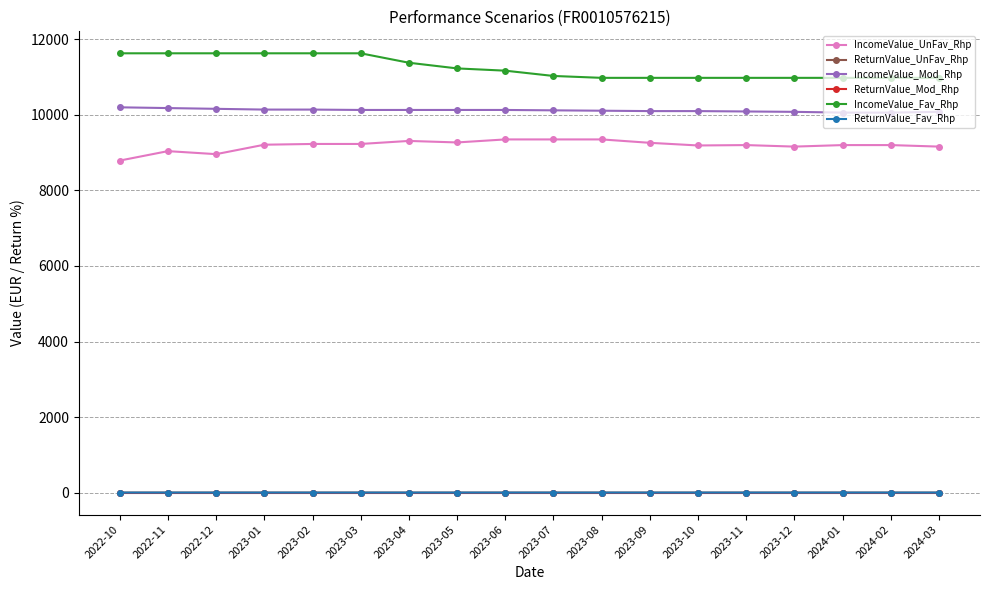

Is the value of ReturnValue_Fav_Rhp at 2023-09 greater than the value of IncomeValue_Mod_Rhp at 2023-12?

No